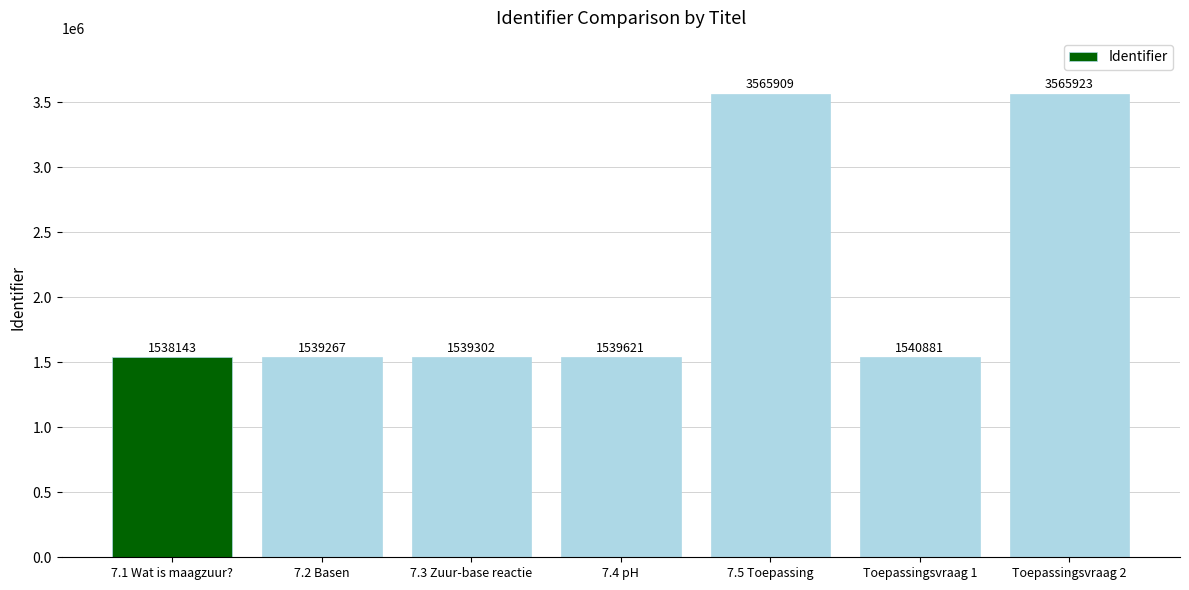

What is the label of the 2nd bar from the right?

Toepassingsvraag 1